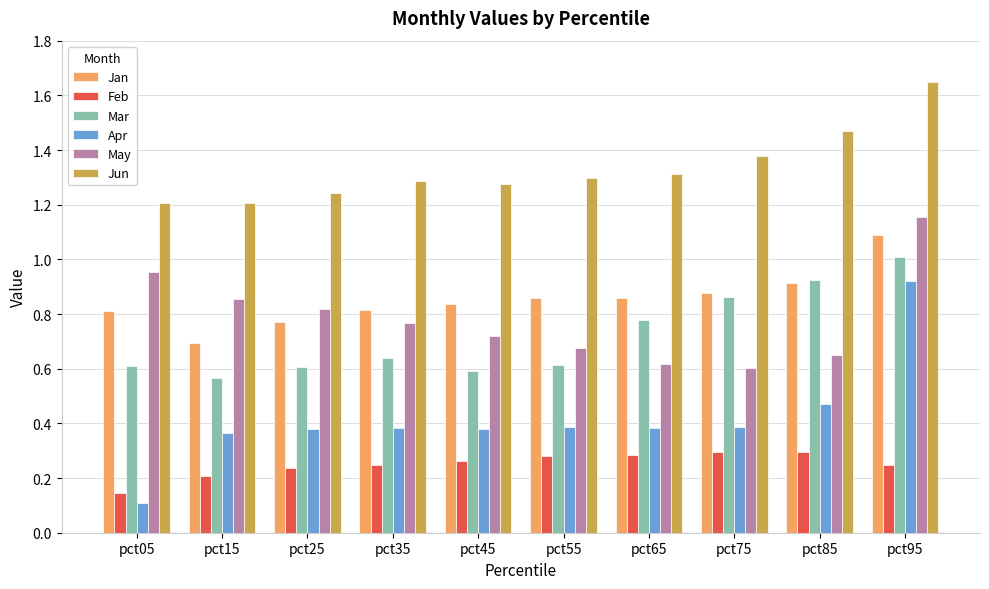

Rank the series by their maximum value, from highest to lowest.

Jun, May, Jan, Mar, Apr, Feb